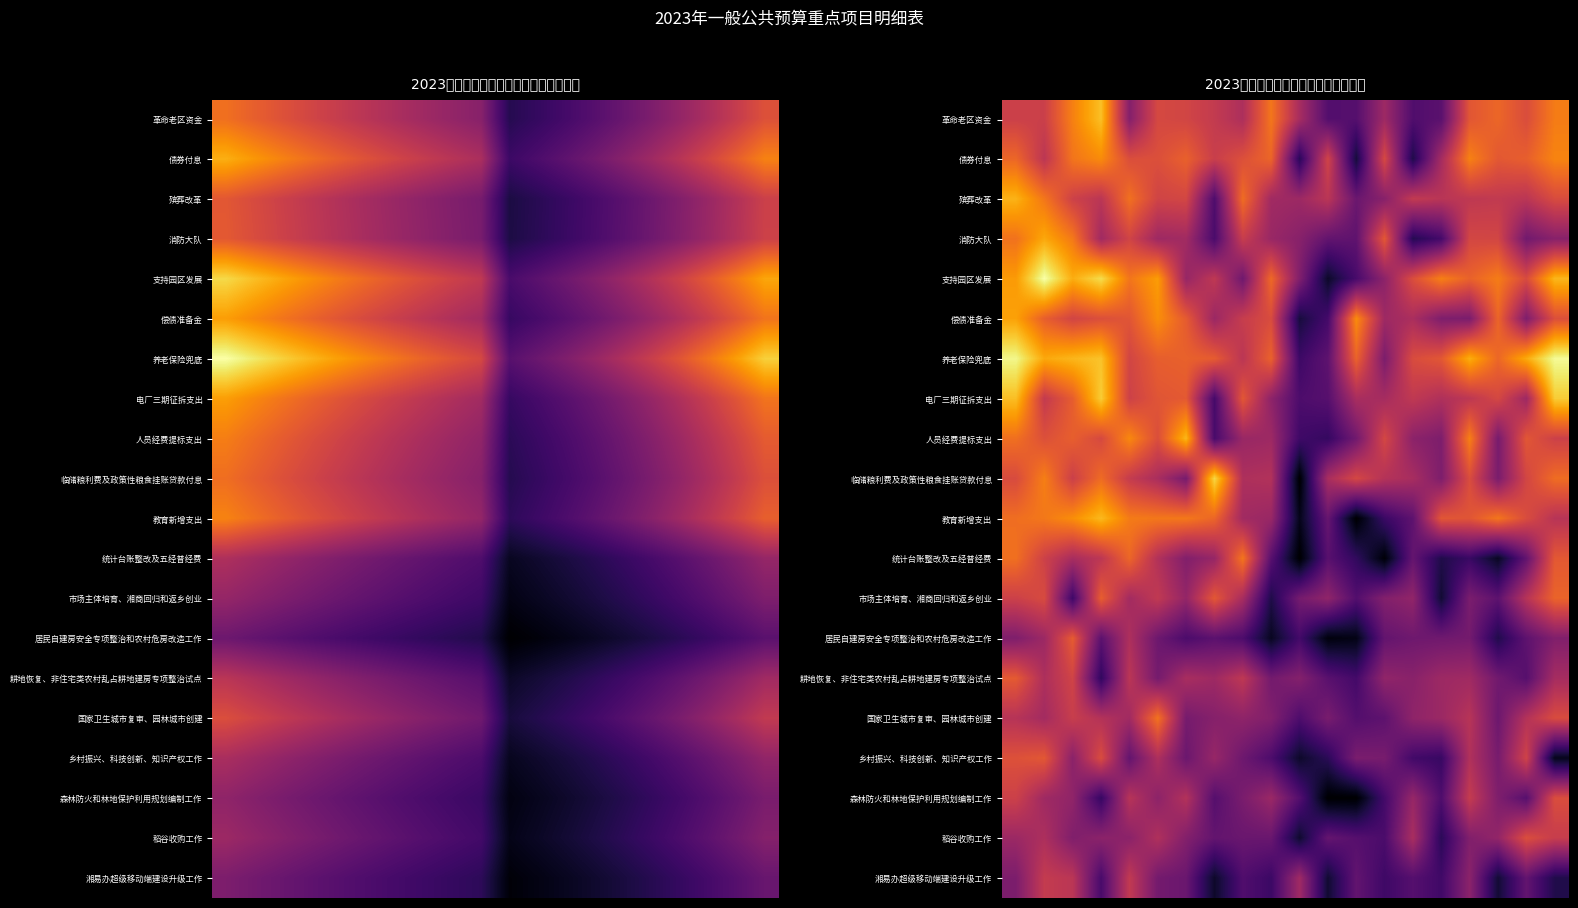

How many series are shown in this chart?

20